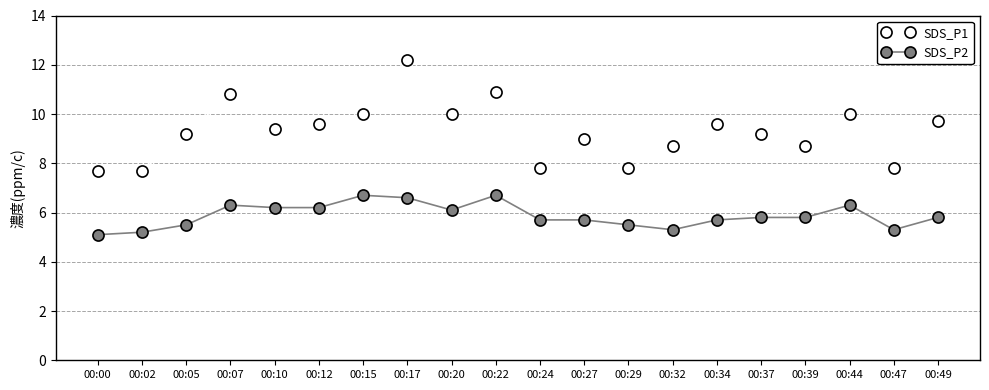

What is the sum of the SDS_P2 values at 00:02 and 00:32?

10.5